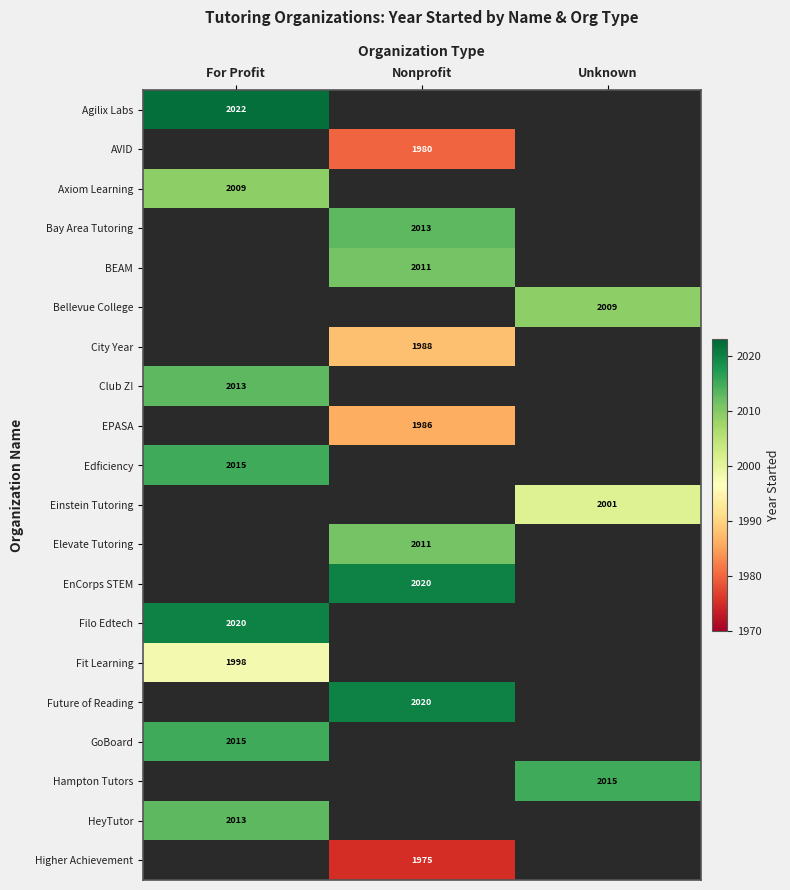

True or false: Bellevue College has a value of 3365 at Unknown.

False